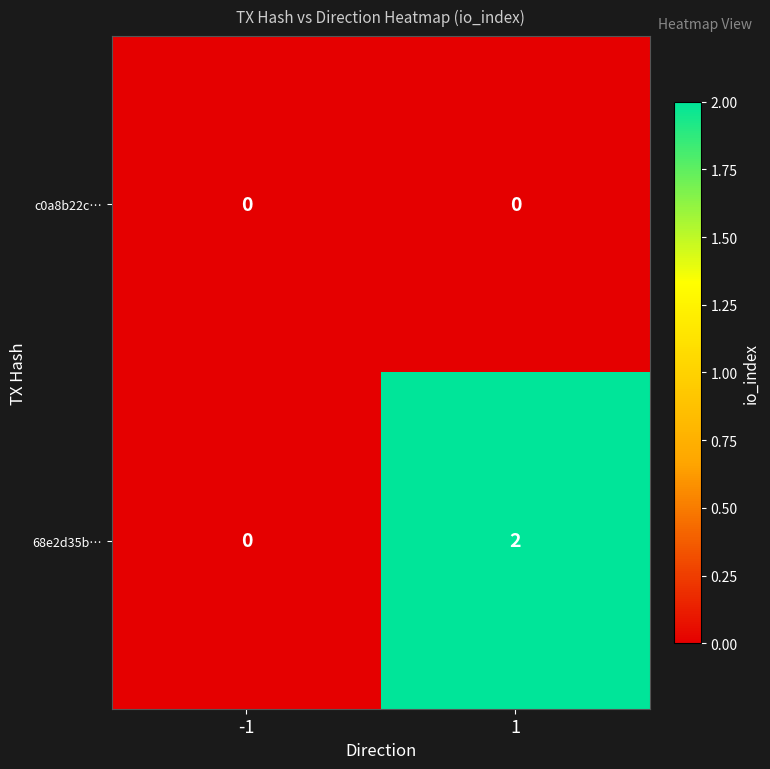

Rank the series by their maximum value, from highest to lowest.

68e2d35b…, c0a8b22c…